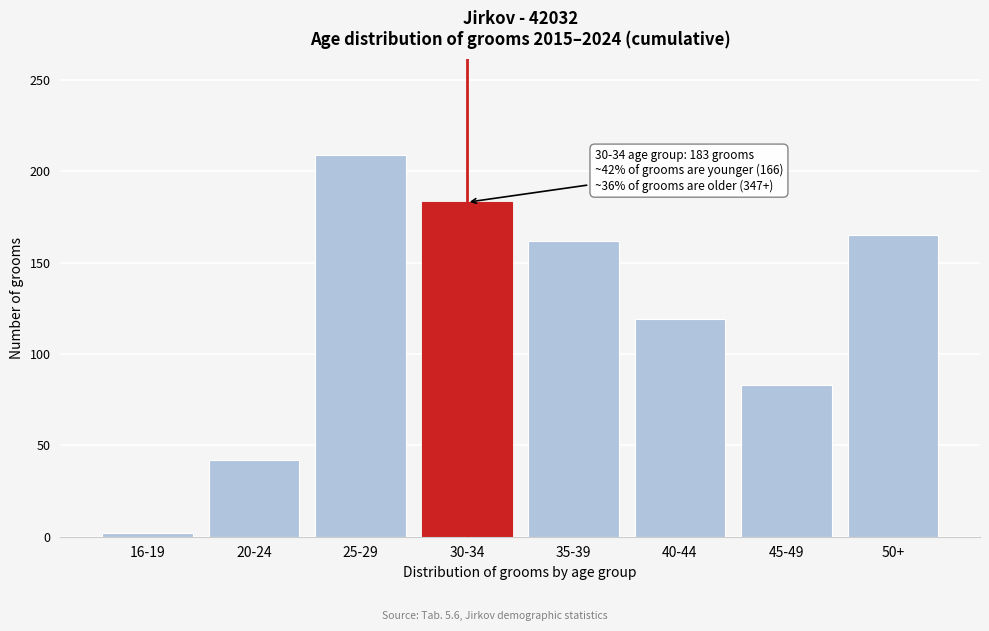

Reading left to right, what are all the values shown in this chart?

16-19=2	20-24=42	25-29=209	30-34=183	35-39=162	40-44=119	45-49=83	50+=165